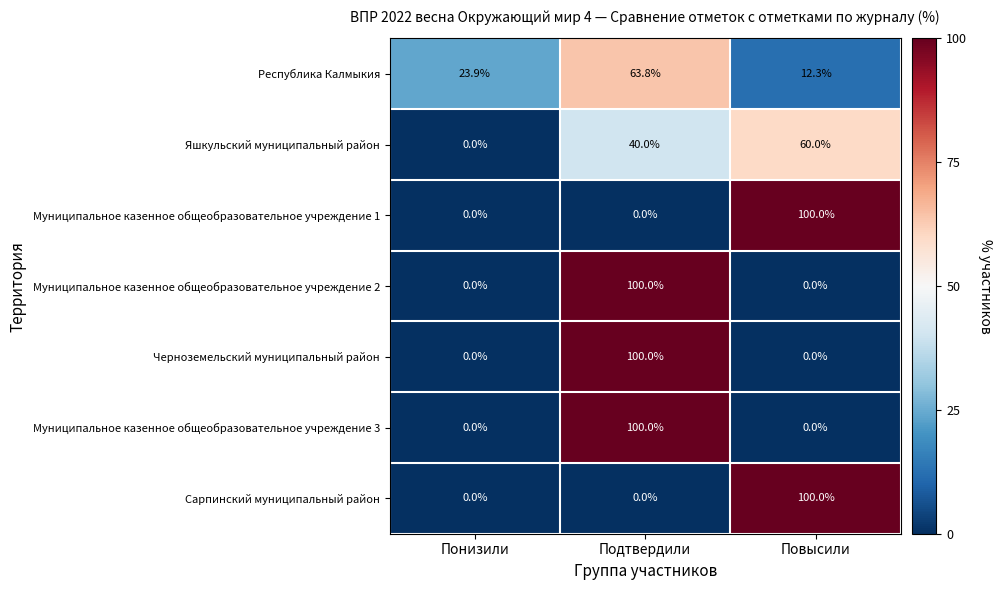

At how many categories does at least one series exceed 5?

3